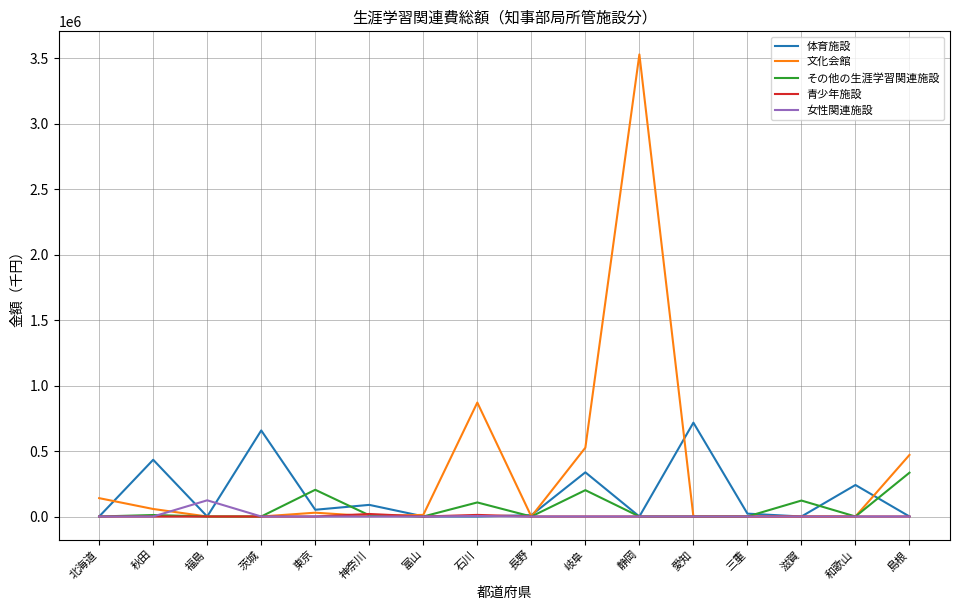

Is it true that 文化会館 equals 525785 at 岐阜?

True